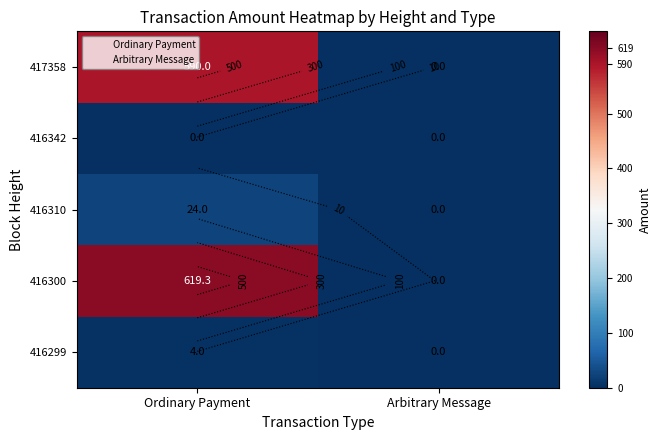

Count the 417358 values in the range 0 to 590.

2